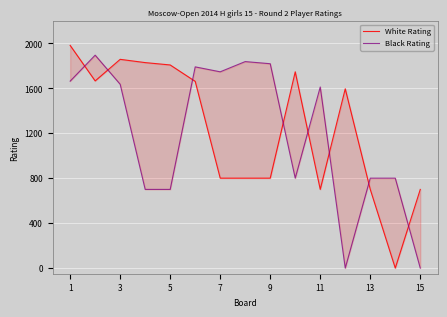

Where does the White Rating series first go above 1595?

1